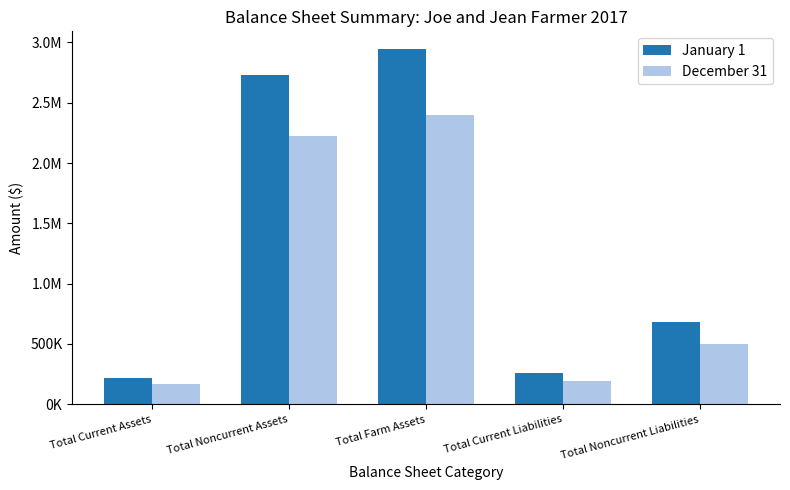

What are all the series names shown in the legend?

January 1, December 31